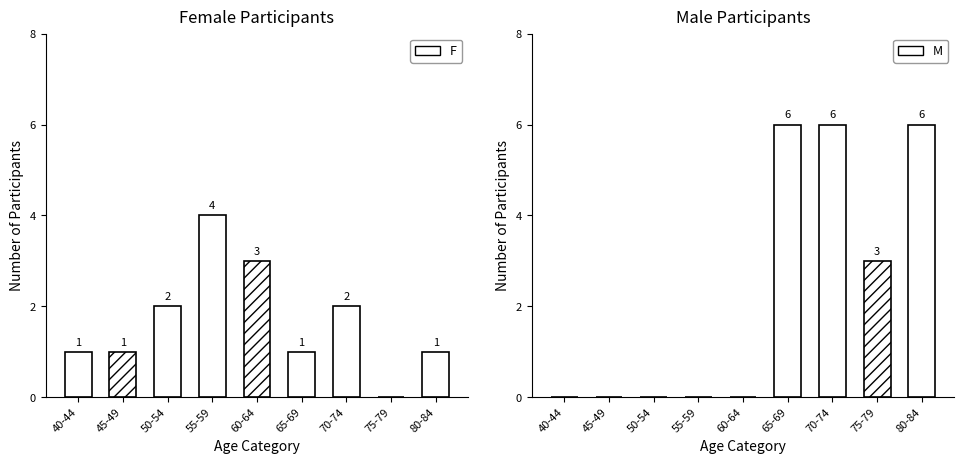

True or false: M has a value of 0 at 40-44.

True